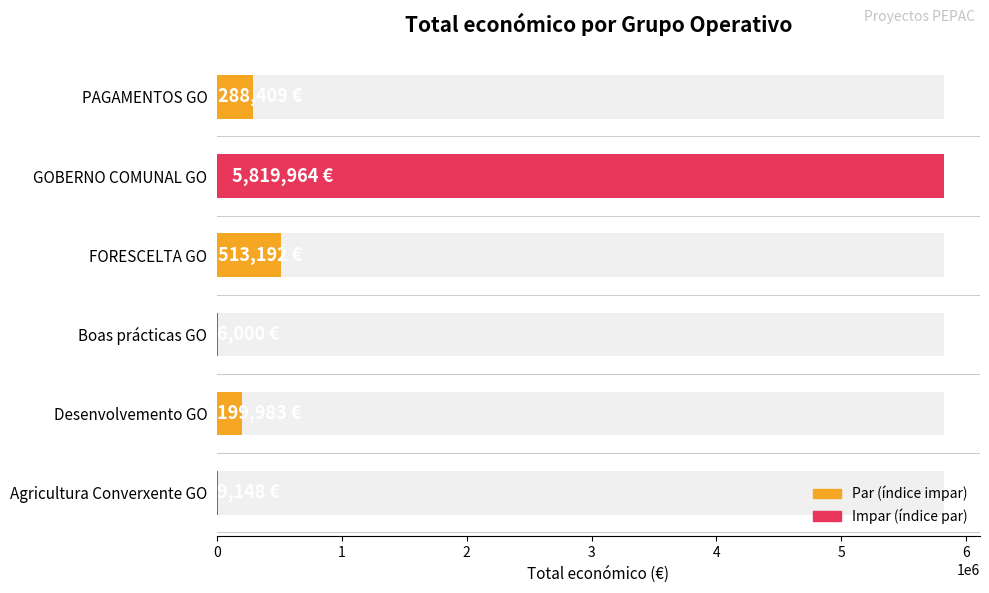

Approximately how many times larger is the value at FORESCELTA GO compared to GOBERNO COMUNAL GO?

0.1